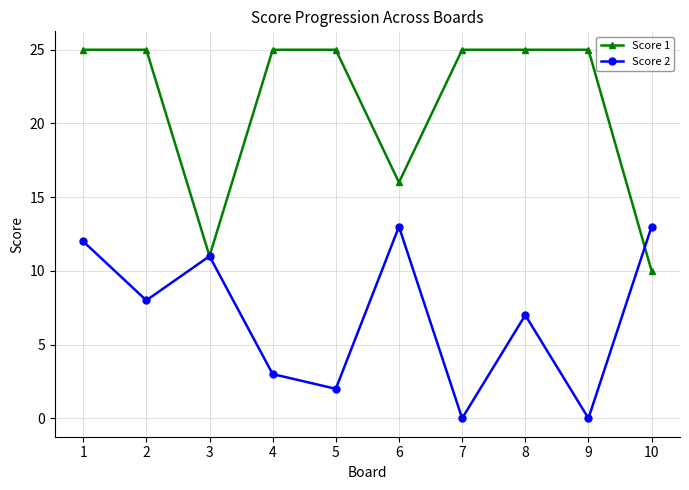

What is the value of the Score 1 point at the 8th from the left?

25